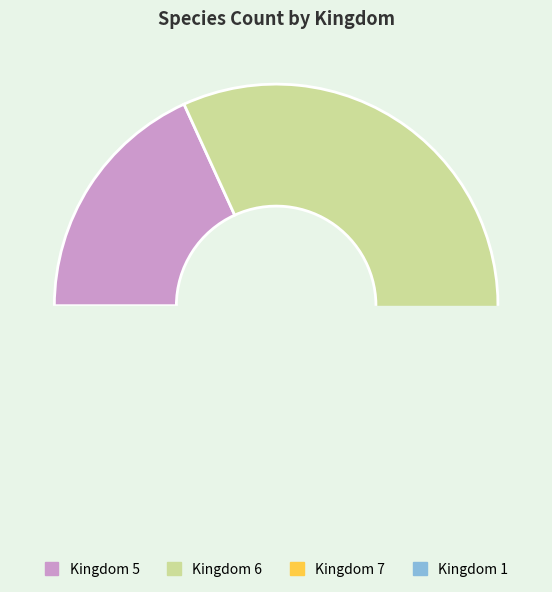

Combined, what portion of the pie is 6 and 5?

85.6%